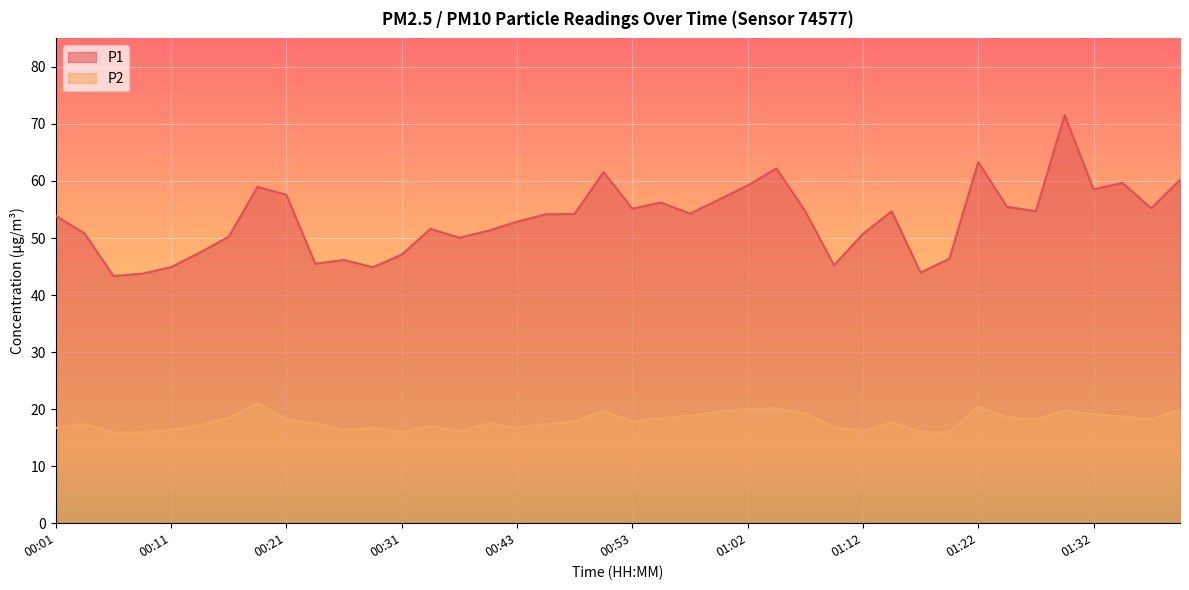

What is the label of the 38th point from the right?

00:06